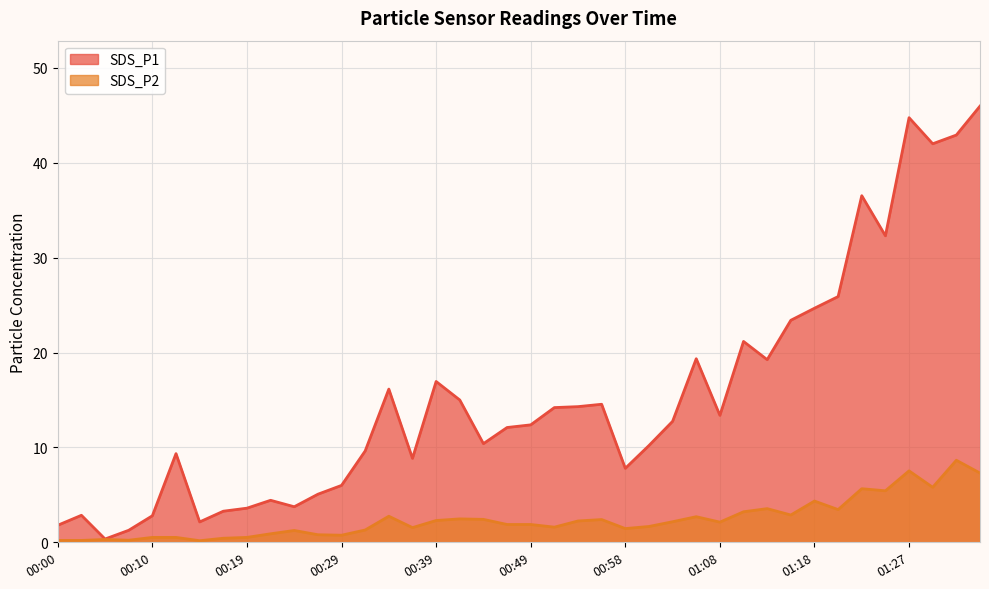

What value does the SDS_P1 series have at 00:10?

2.8